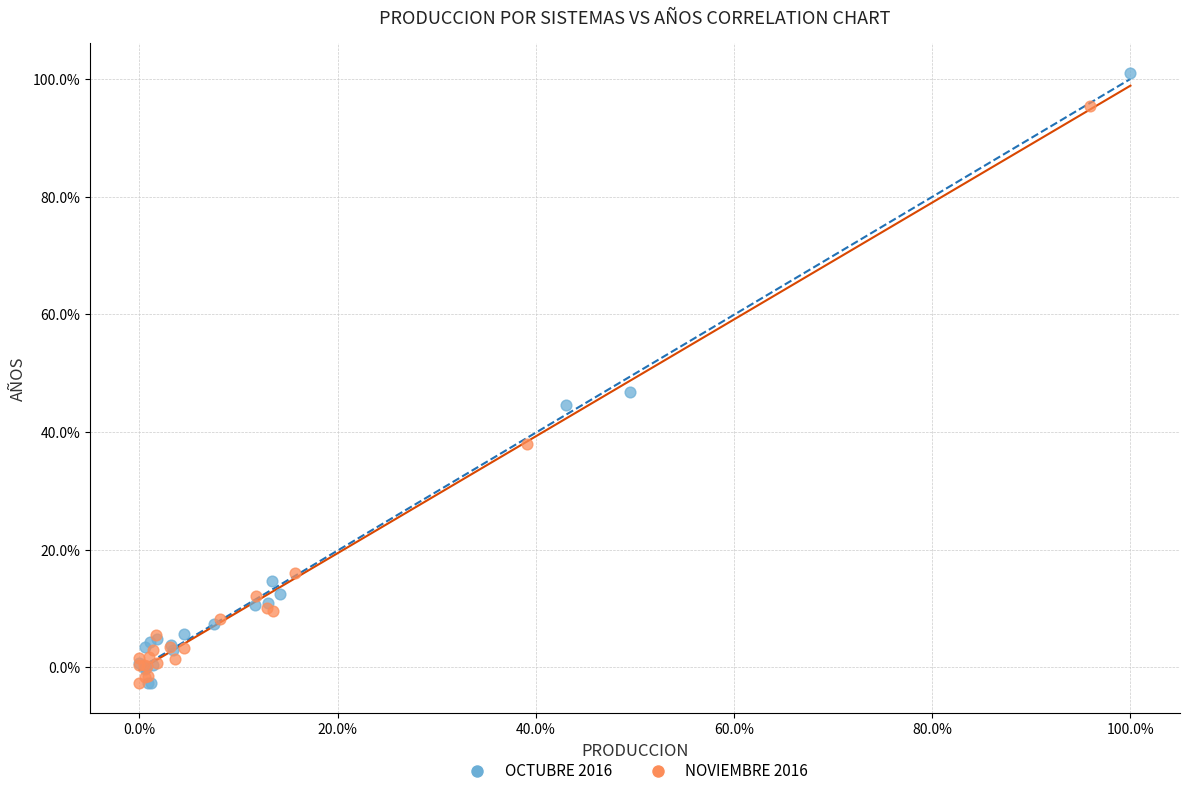

What are all the series names shown in the legend?

OCTUBRE 2016, NOVIEMBRE 2016